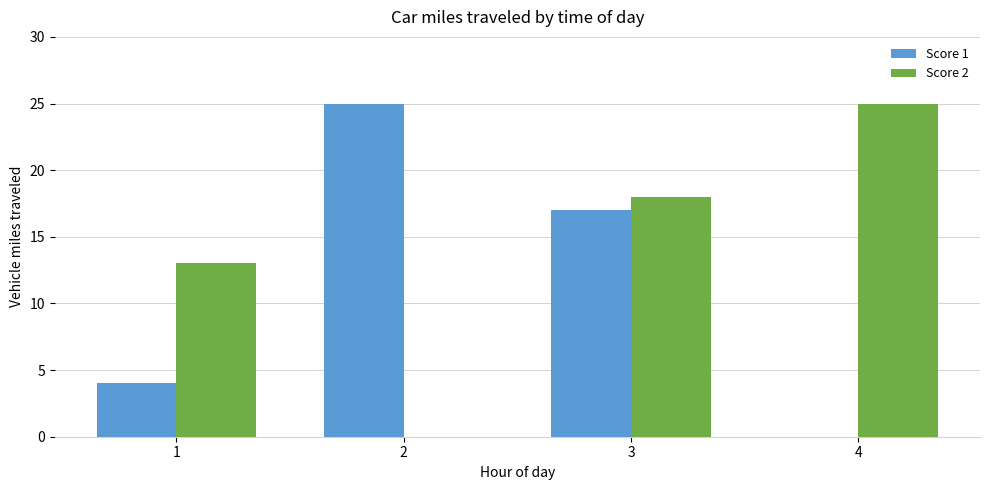

Count the number of categories in the chart.

4